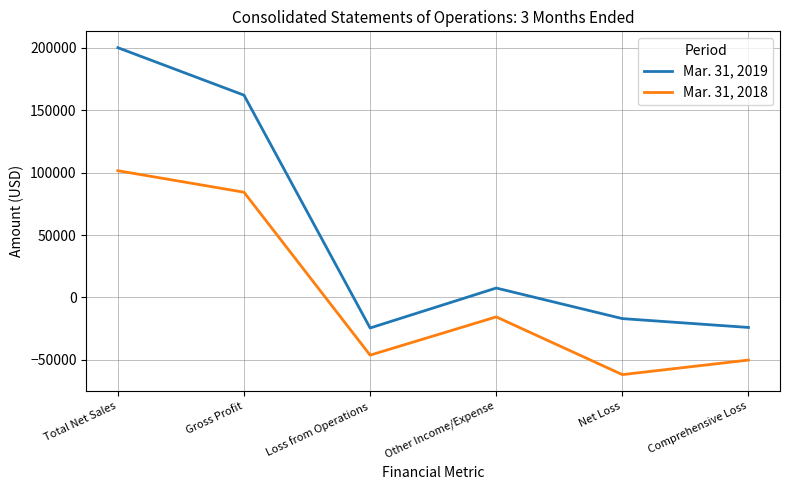

Does the chart display data point markers on the line(s)?

No